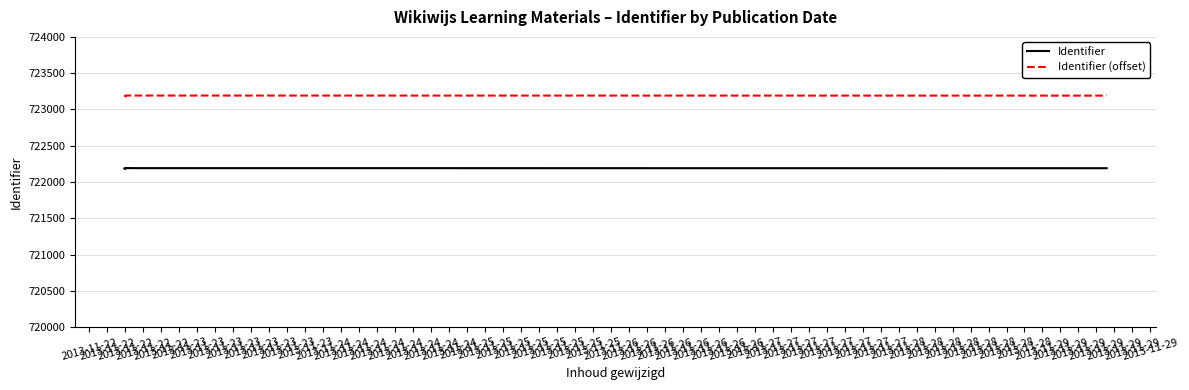

True or false: Identifier has more than 1 points higher than both neighbors.

False